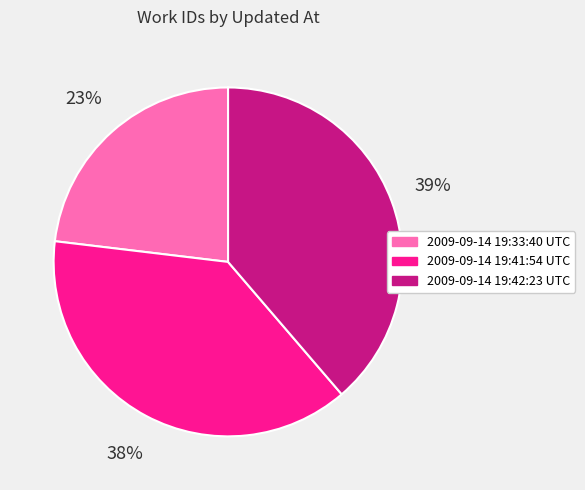

Is there any slice that represents more than half of the pie?

No